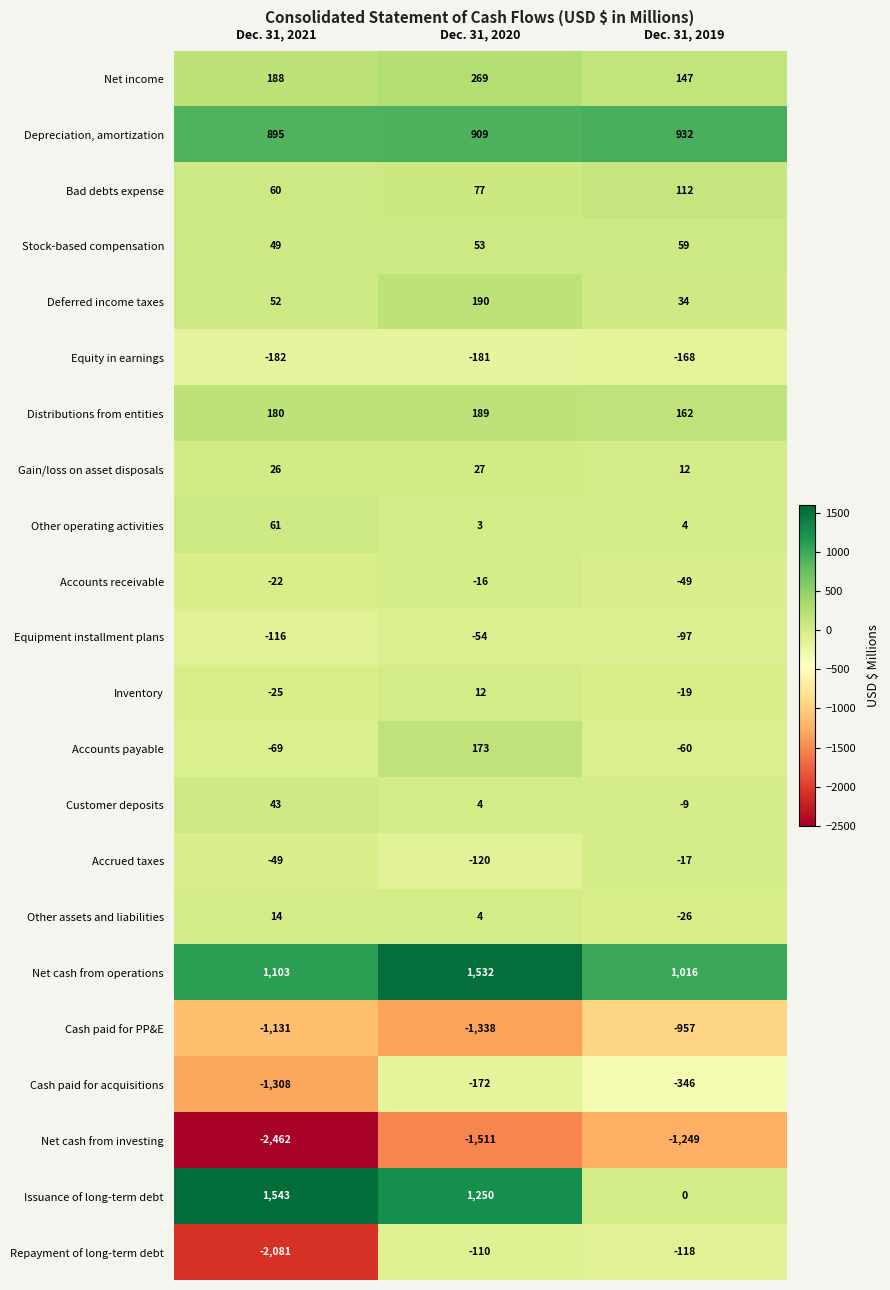

What is the greatest value displayed?

1543